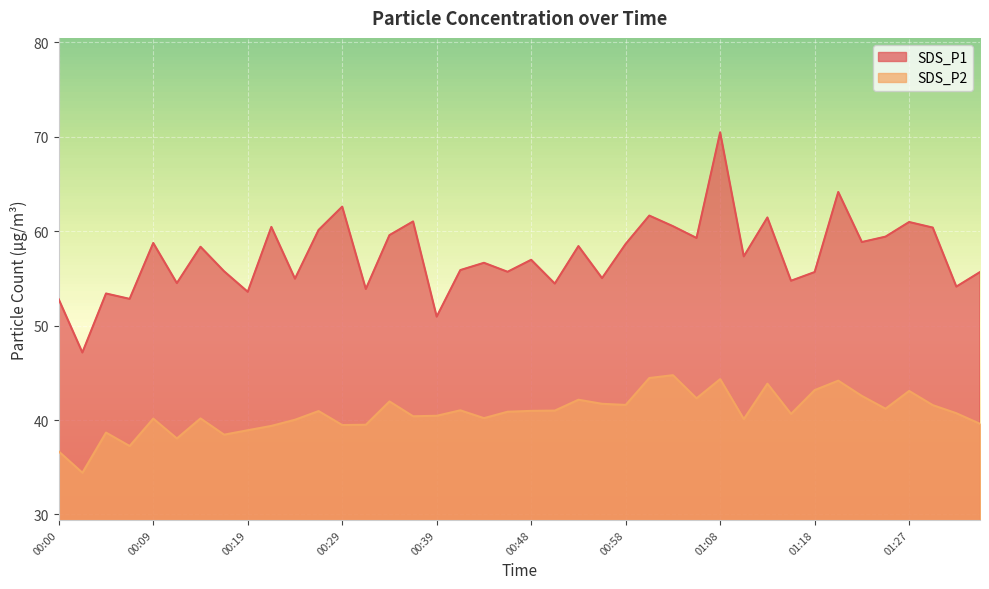

What is the sum of the SDS_P2 values at 00:00 and 01:10?

76.8